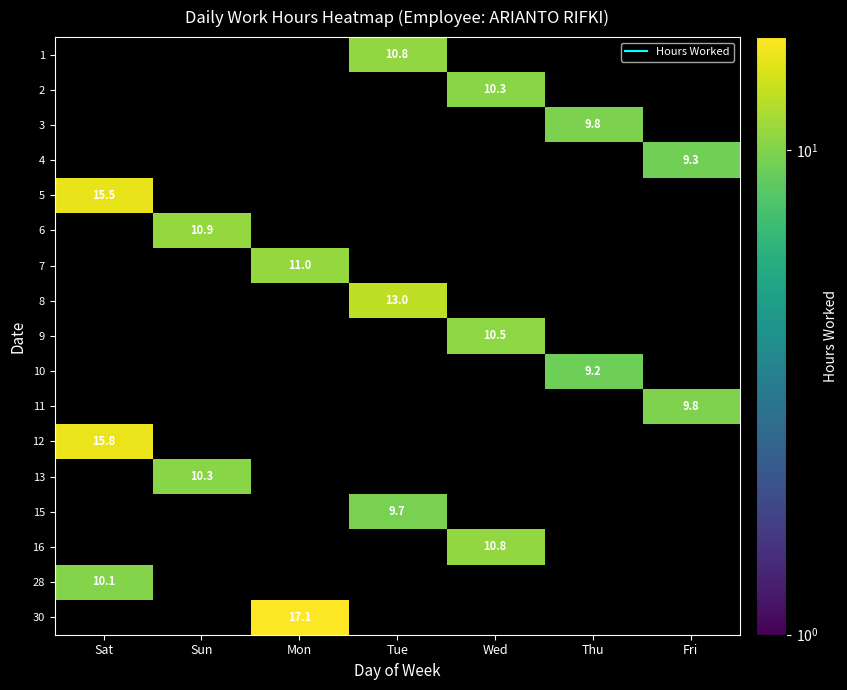

List the series in order of their peak value, highest first.

30, 12, 5, 8, 7, 6, 1, 16, 9, 13, 2, 28, 11, 3, 15, 4, 10